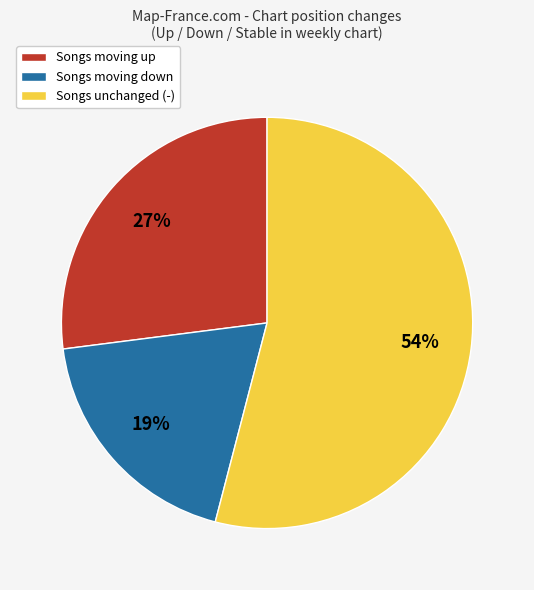

To the nearest percent, what portion does Songs moving down represent?

19%